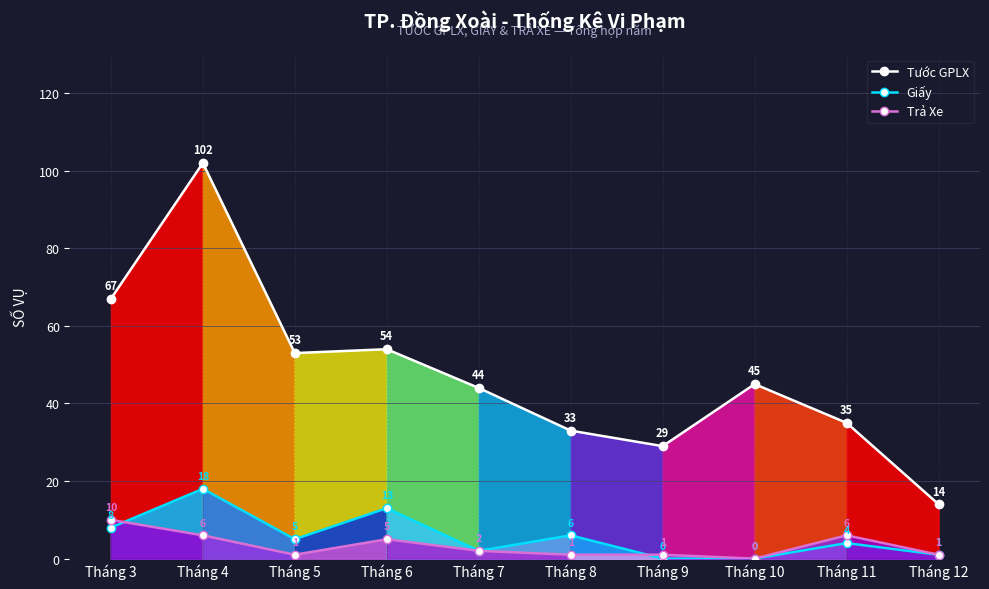

Reading left to right, list all the values displayed in this chart.

Tước GPLX: 67	102	53	54	44	33	29	45	35	14
Giấy: 8	18	5	13	2	6	0	0	4	1
Trả Xe: 10	6	1	5	2	1	1	0	6	1